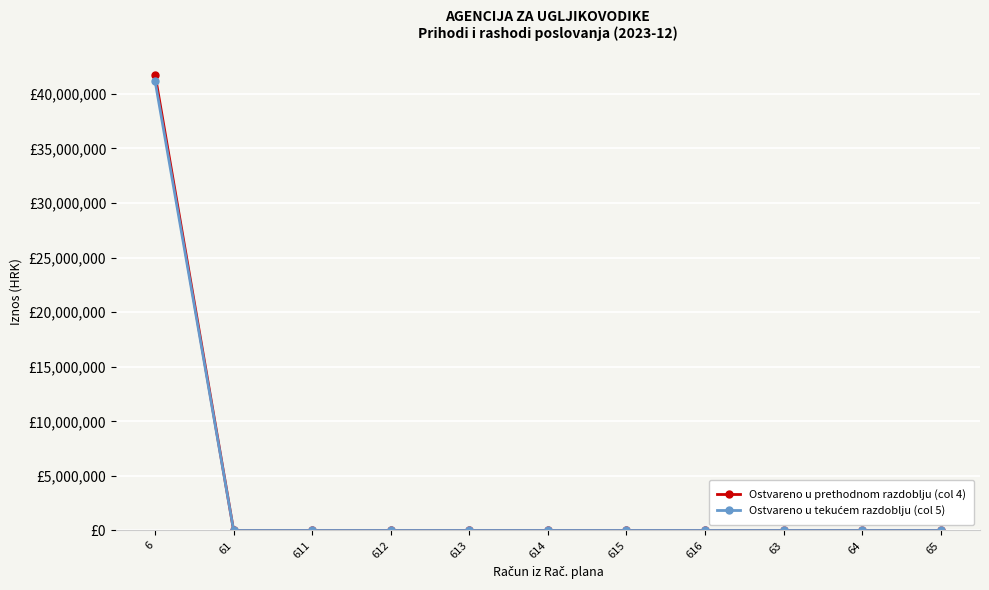

Is this an area chart (filled region under the line)?

No